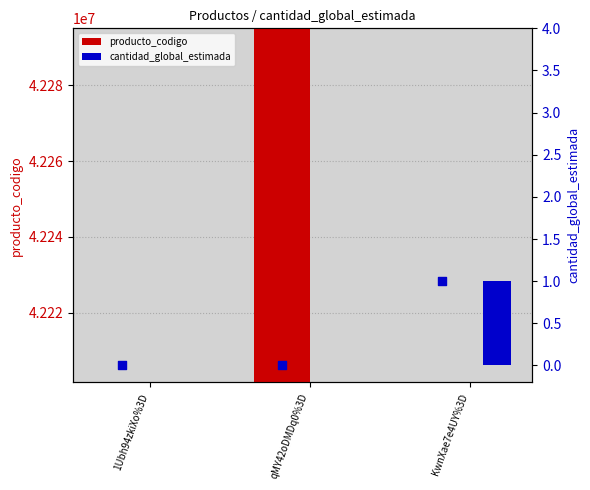

Which series has the widest spread of Y values?

producto_codigo